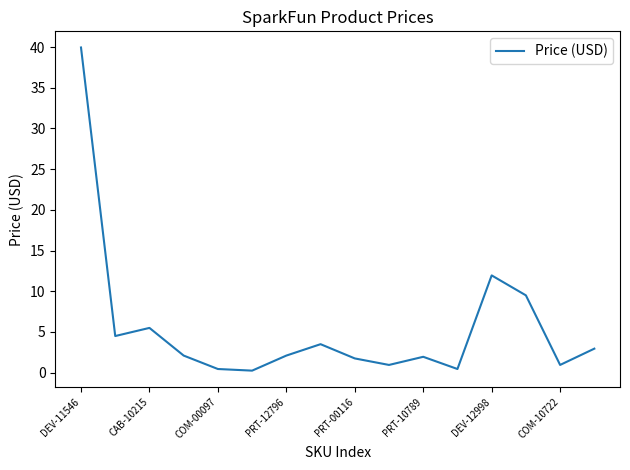

What is the greatest value displayed?

40.0